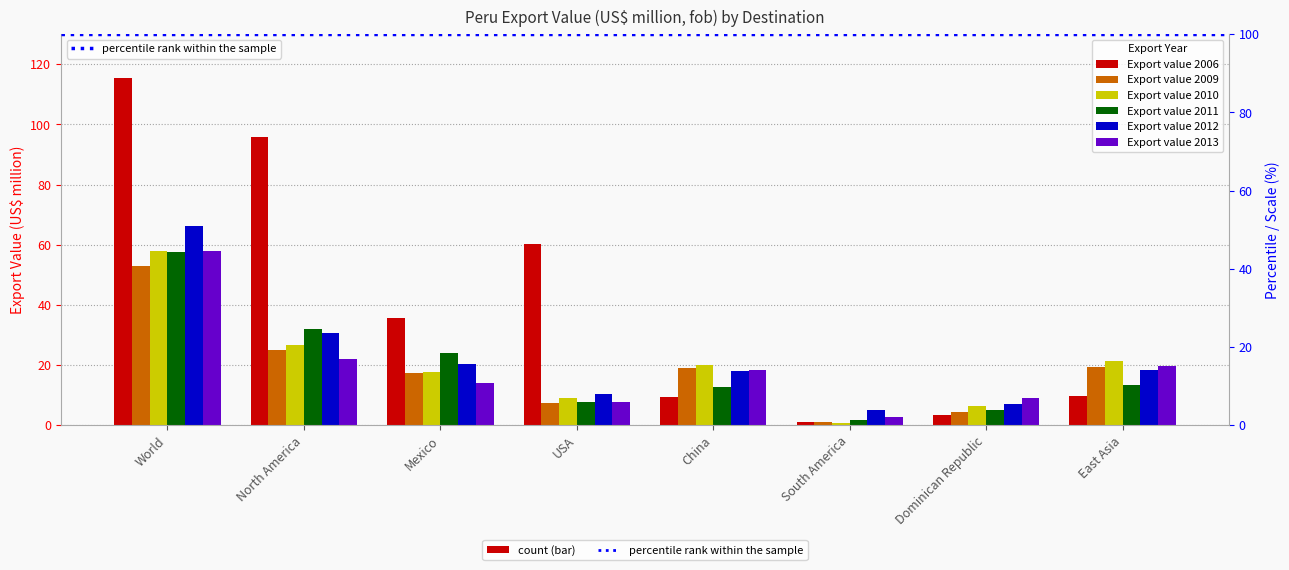

List the labels in order of Export value 2012 value, smallest first.

South America, Dominican Republic, USA, China, East Asia, Mexico, North America, World